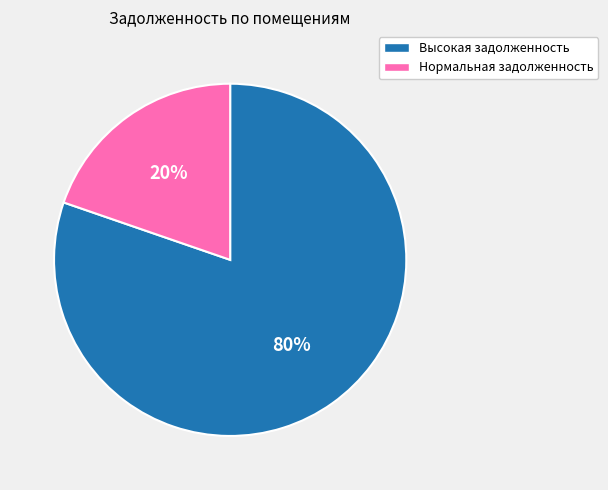

To the nearest percent, what percentage of the pie is Высокая задолженность?

80%